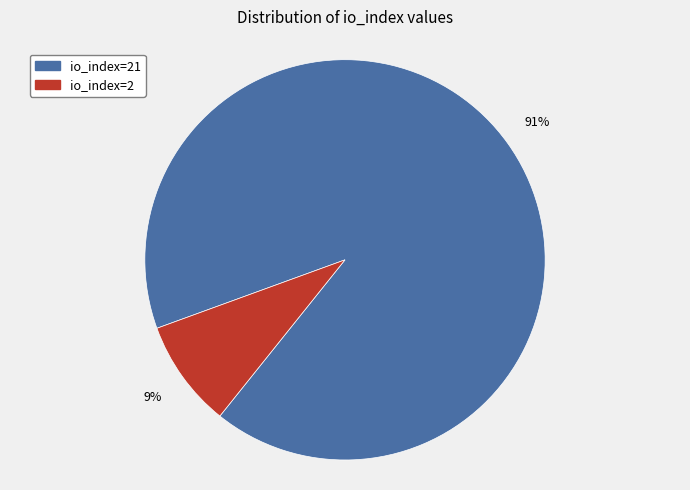

To the nearest percent, what is the average slice percentage?

50%